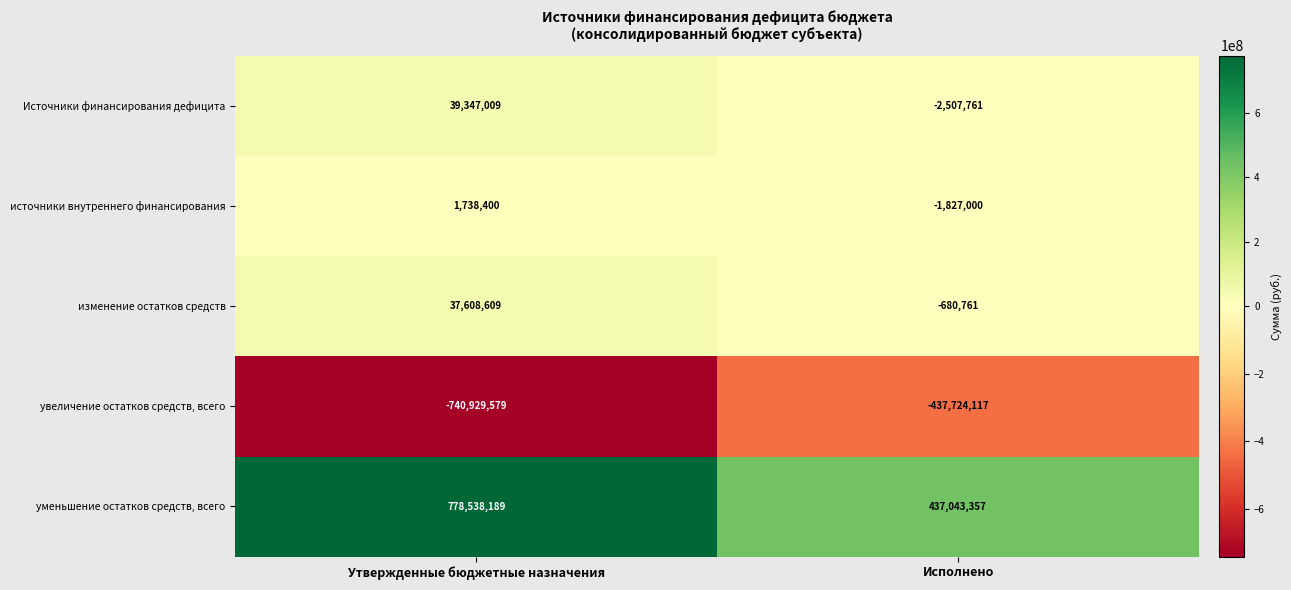

Between Утвержденные бюджетные назначения and Исполнено, which series saw the biggest shift?

уменьшение остатков средств, всего